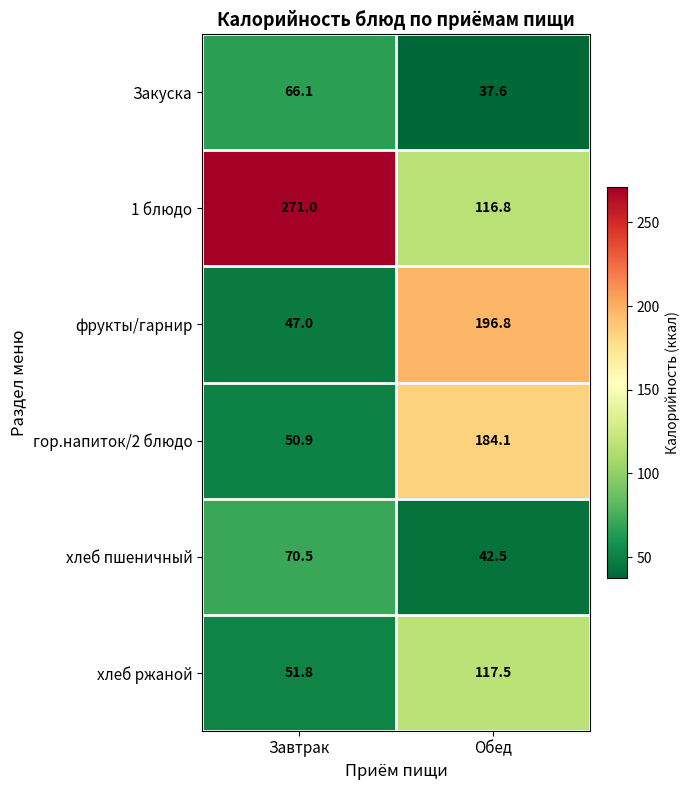

Count the number of data series in this chart.

6